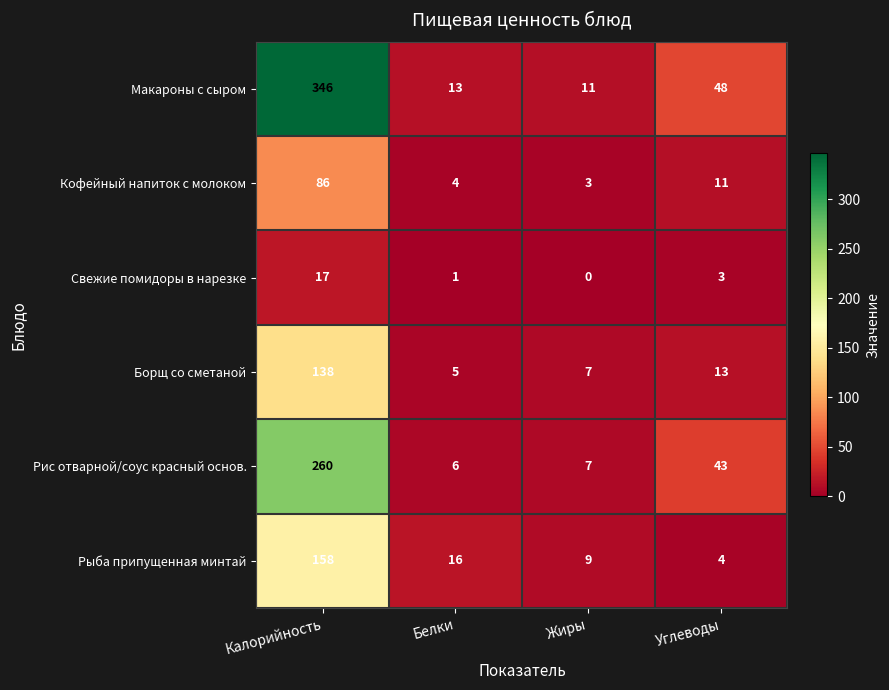

True or false: Рыба припущенная минтай has a value of 277 at Калорийность.

False